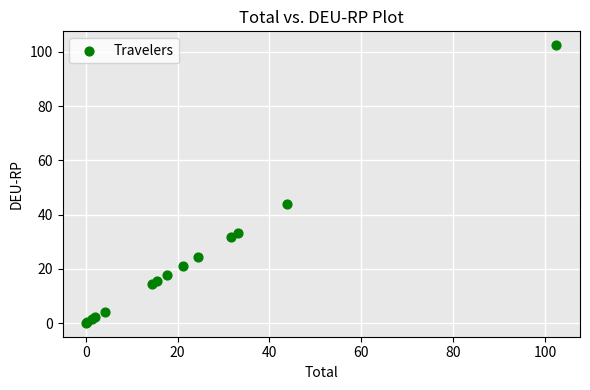

What Y value in the scatter plot is closest to 51?

43.9